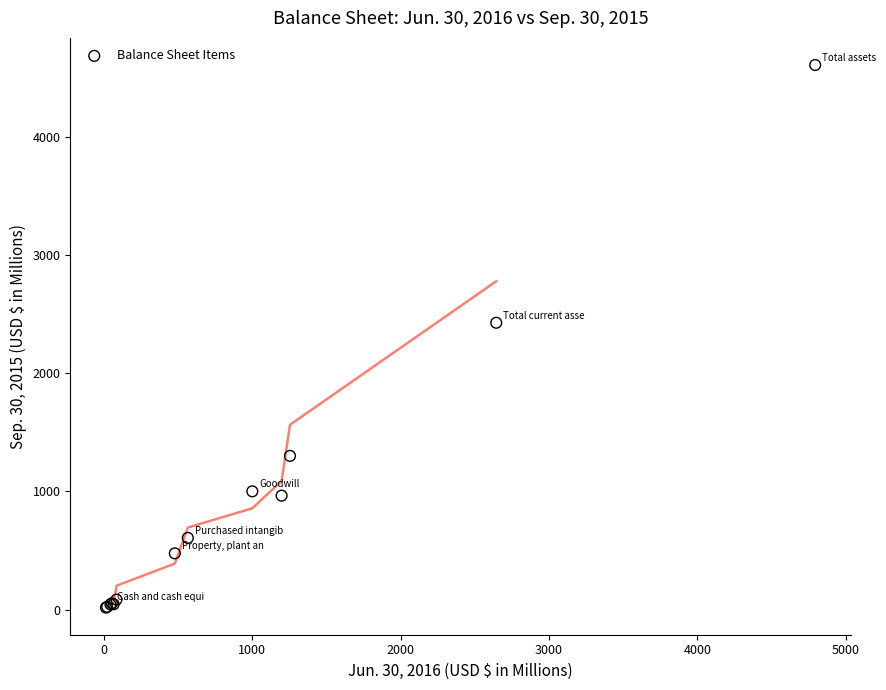

What Y value in the scatter plot is closest to 2314?

2429.3